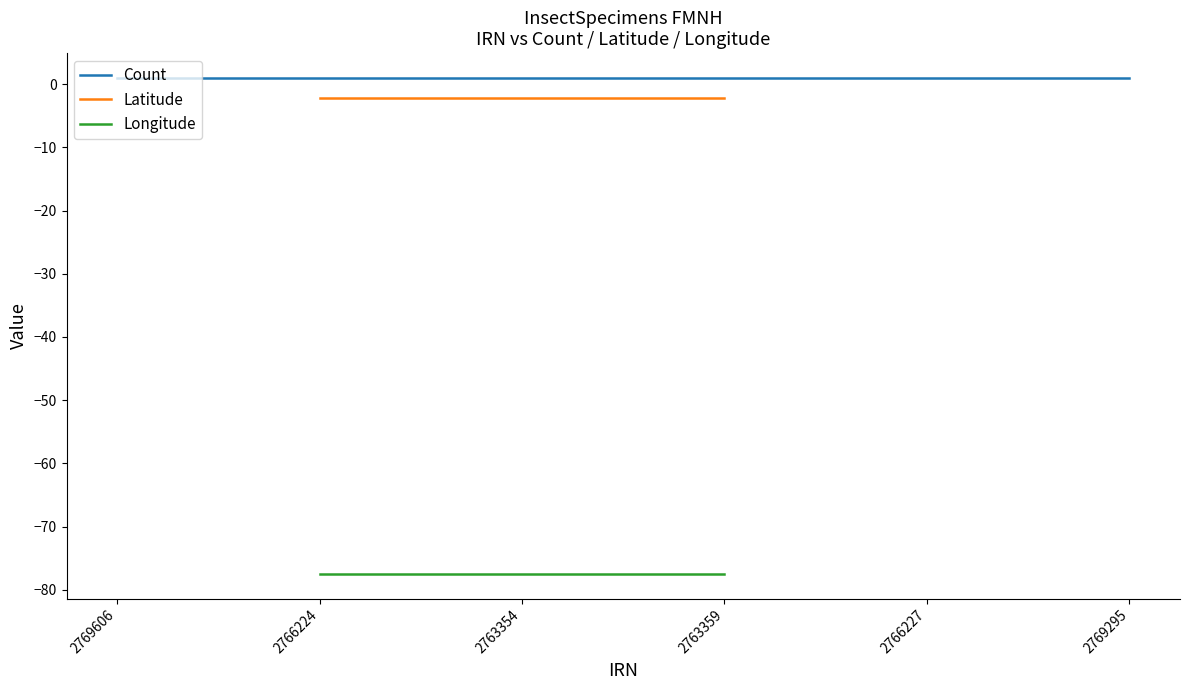

What are all the series names shown in the legend?

Count, Latitude, Longitude